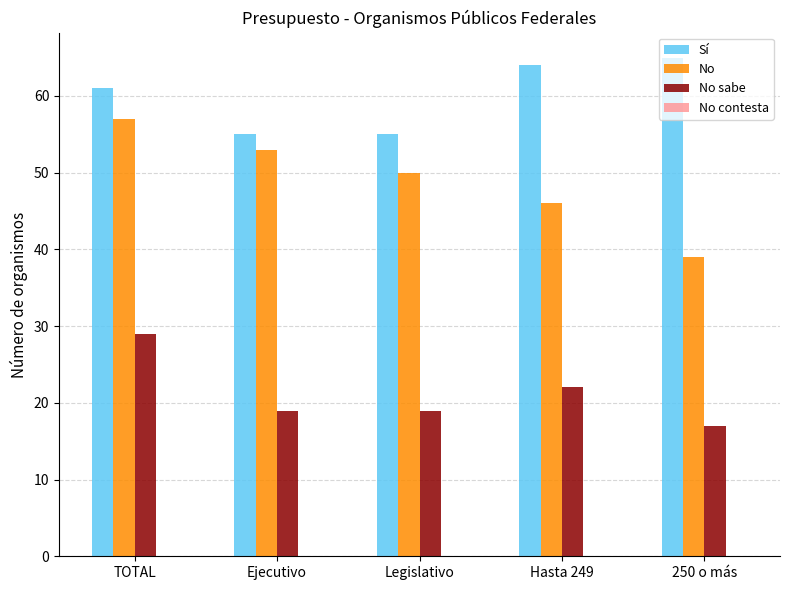

At which label does No reach its minimum?

250 o más